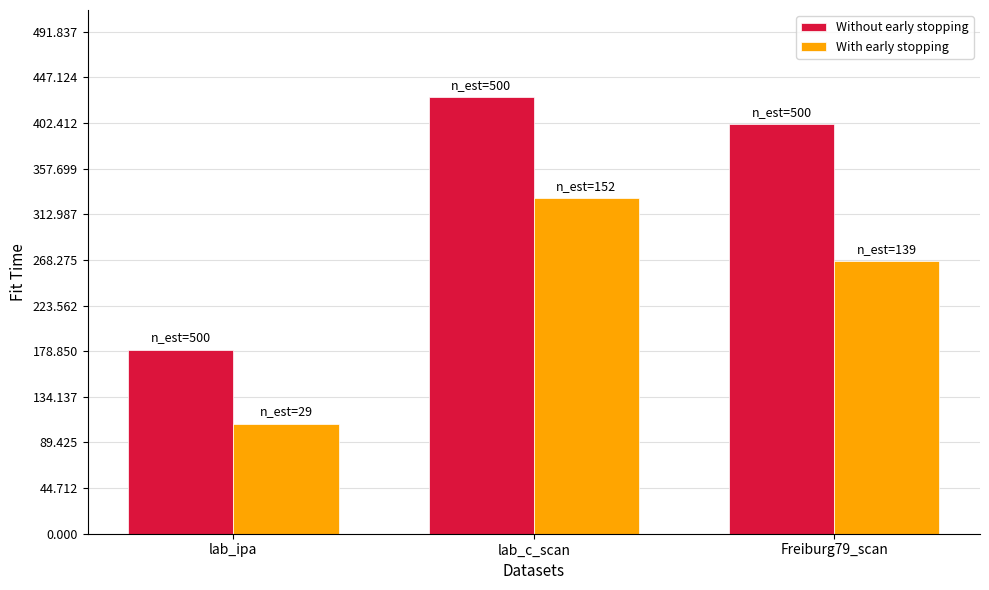

What is the value of the Without early stopping bar at the 2nd from the left?

427.7